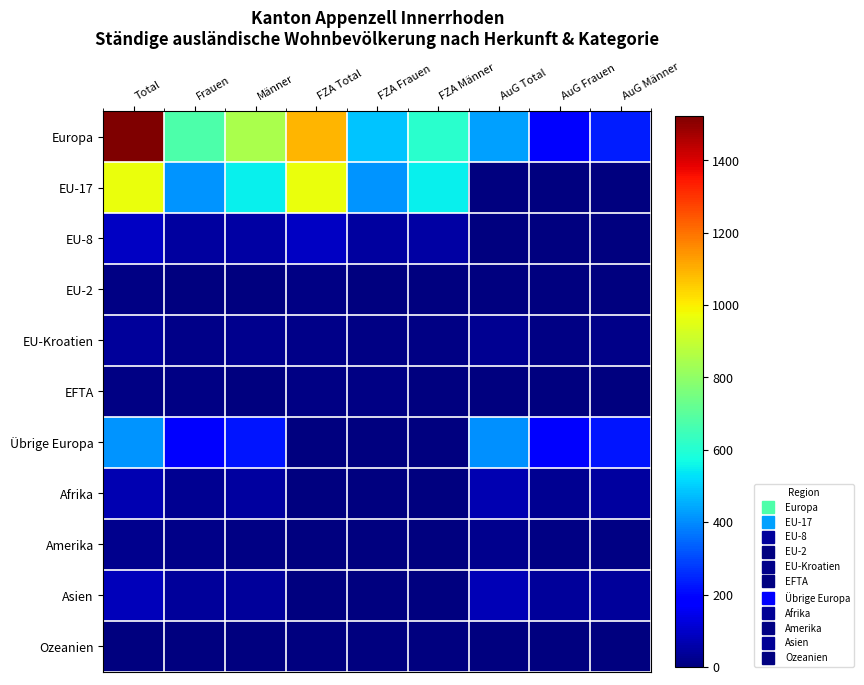

Which series changed the most between Total and Männer?

Europa